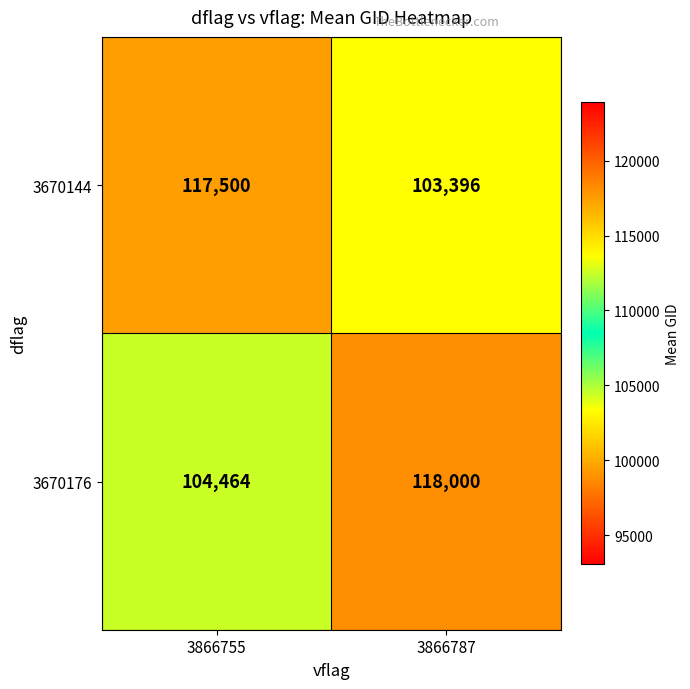

Reading left to right, what are all the values shown in this chart?

3670144: 117500	103396
3670176: 104464	118000